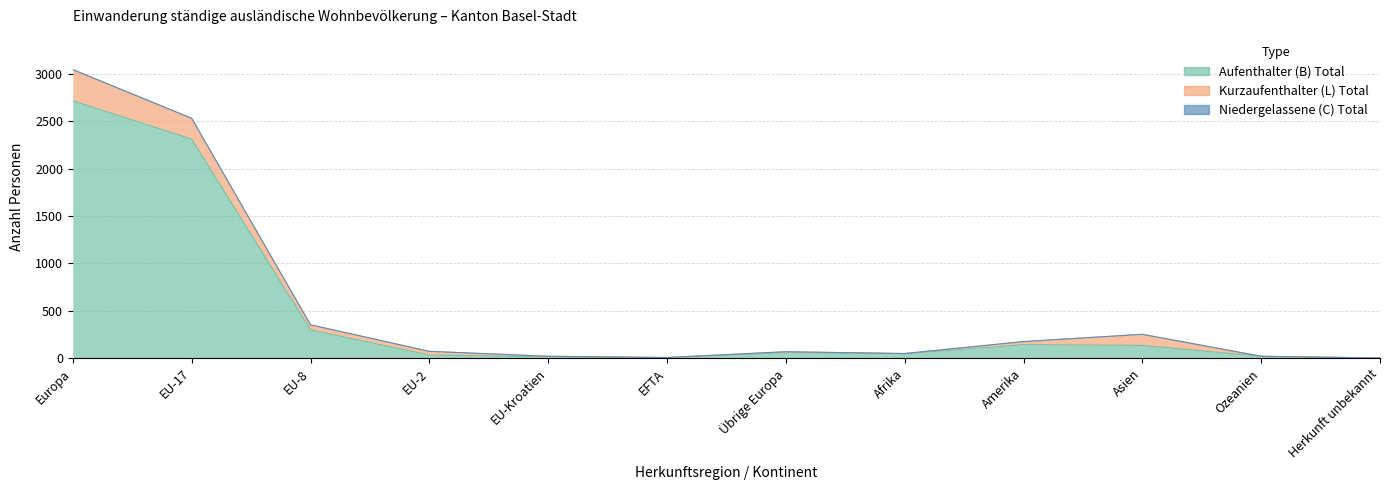

Which label corresponds to the largest value in the chart?

Europa